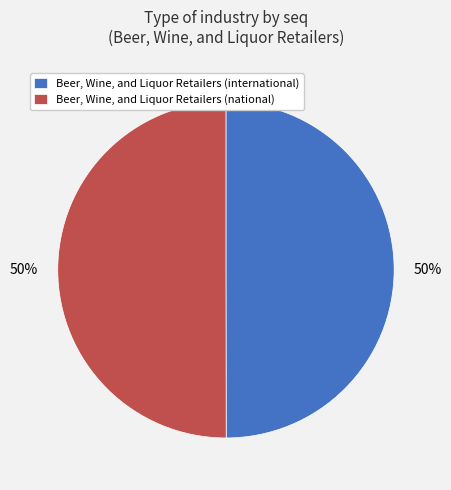

To the nearest percent, what percentage of the pie is Beer, Wine, and Liquor Retailers (international)?

50%